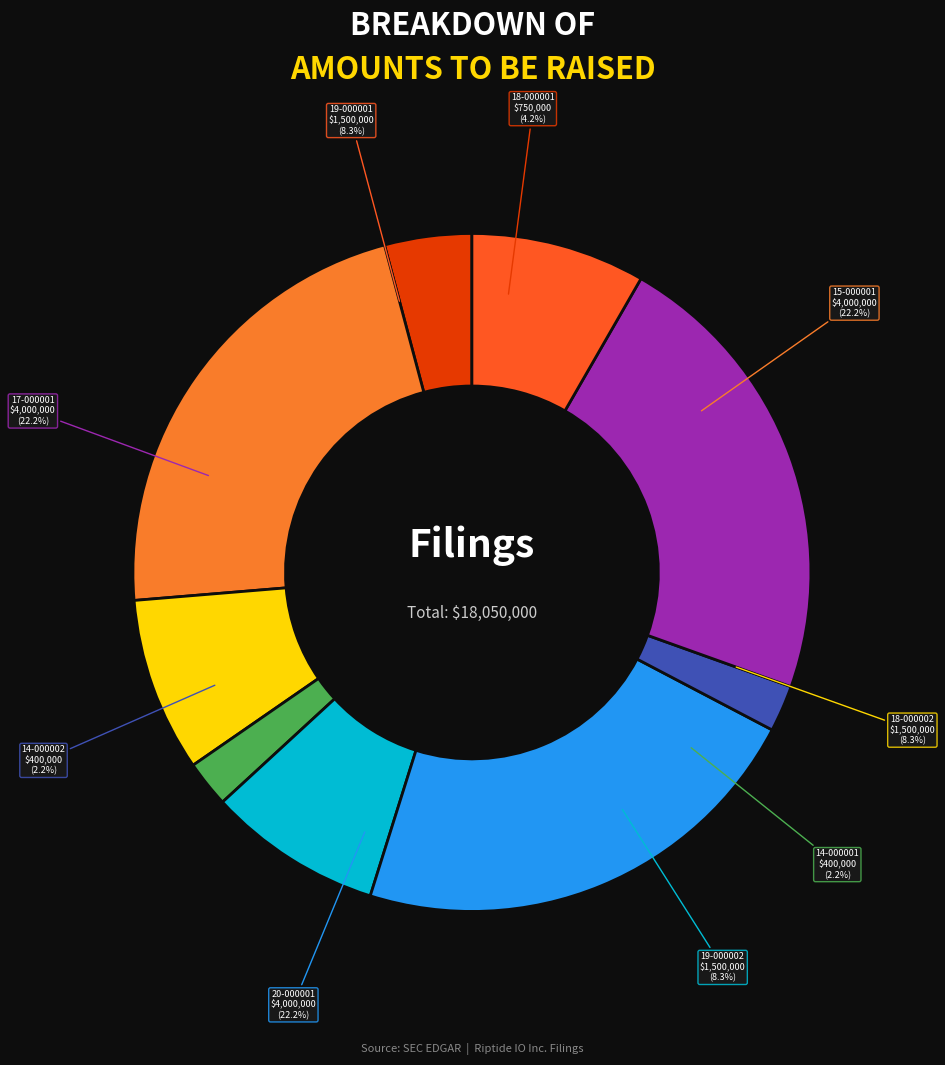

Which slice is the smallest?

0001614854-14-000001